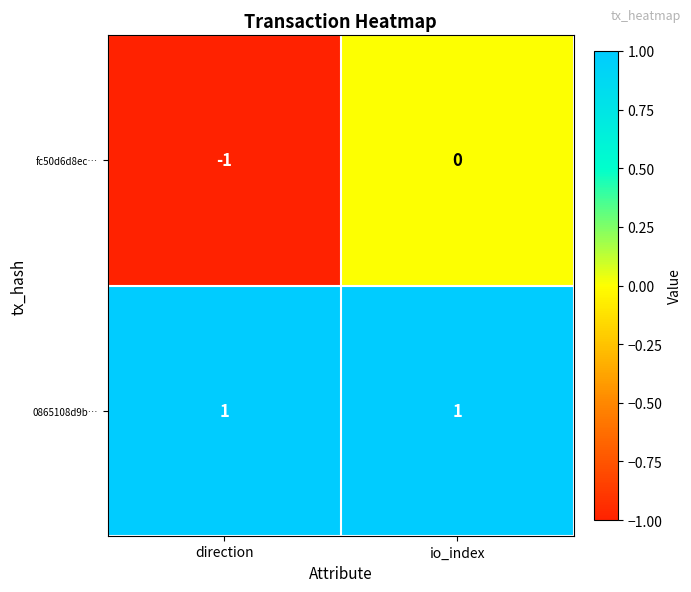

Rank the series by their average value, from lowest to highest.

fc50d6d8ec…, 0865108d9b…